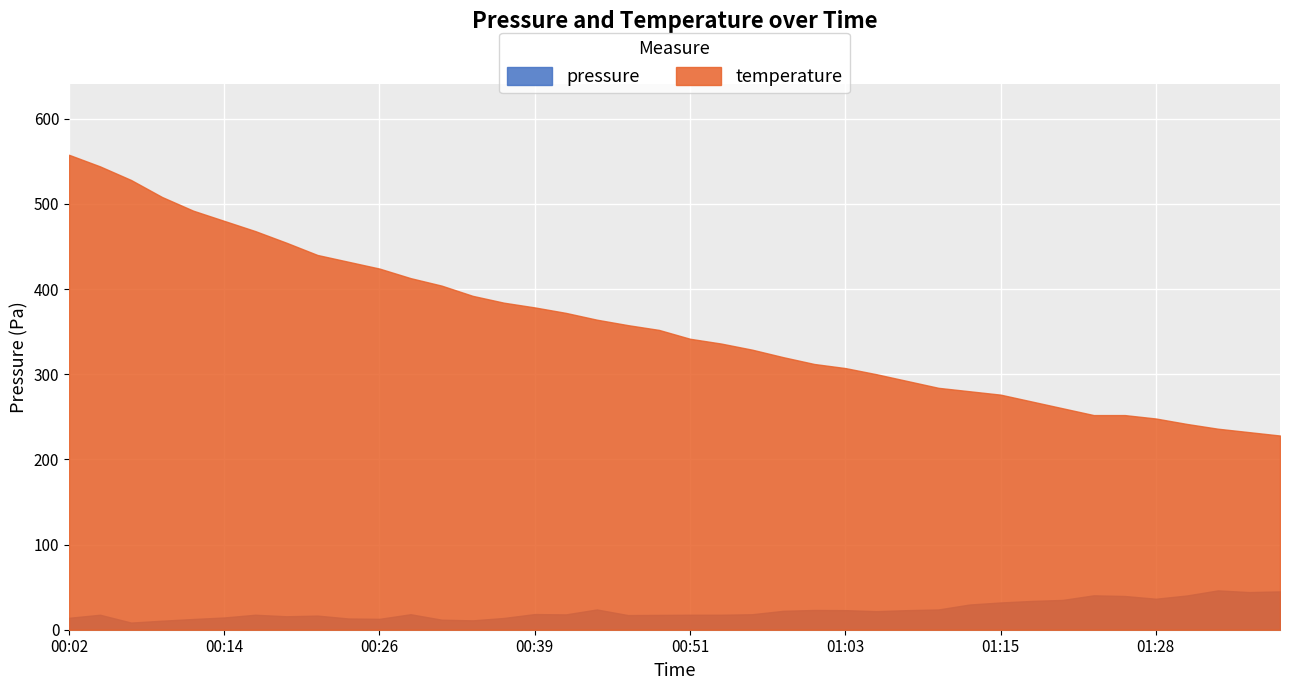

Which series has the largest total across all categories?

temperature